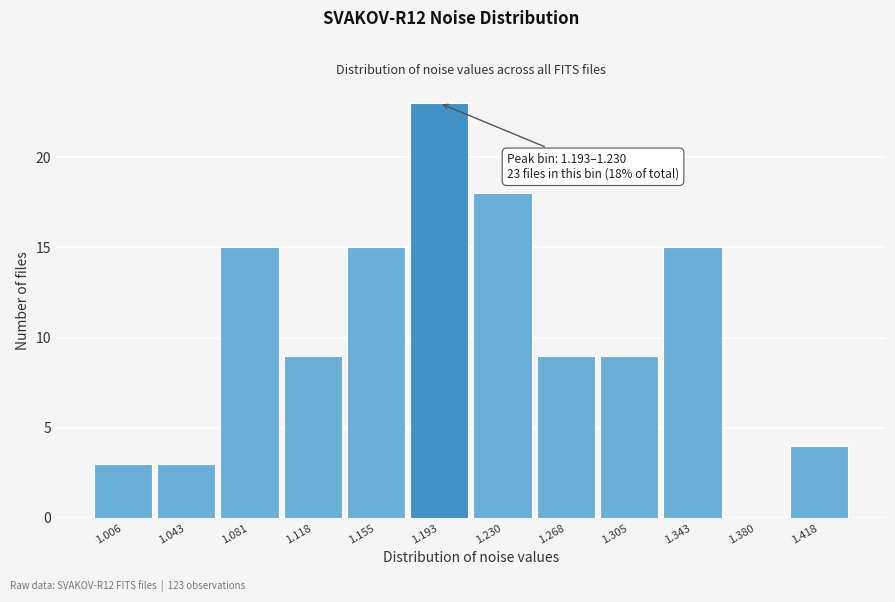

Reading right to left, what are all the values shown in this chart?

1.418=4	1.380=0	1.343=15	1.305=9	1.268=9	1.230=18	1.193=23	1.155=15	1.118=9	1.081=15	1.043=3	1.006=3